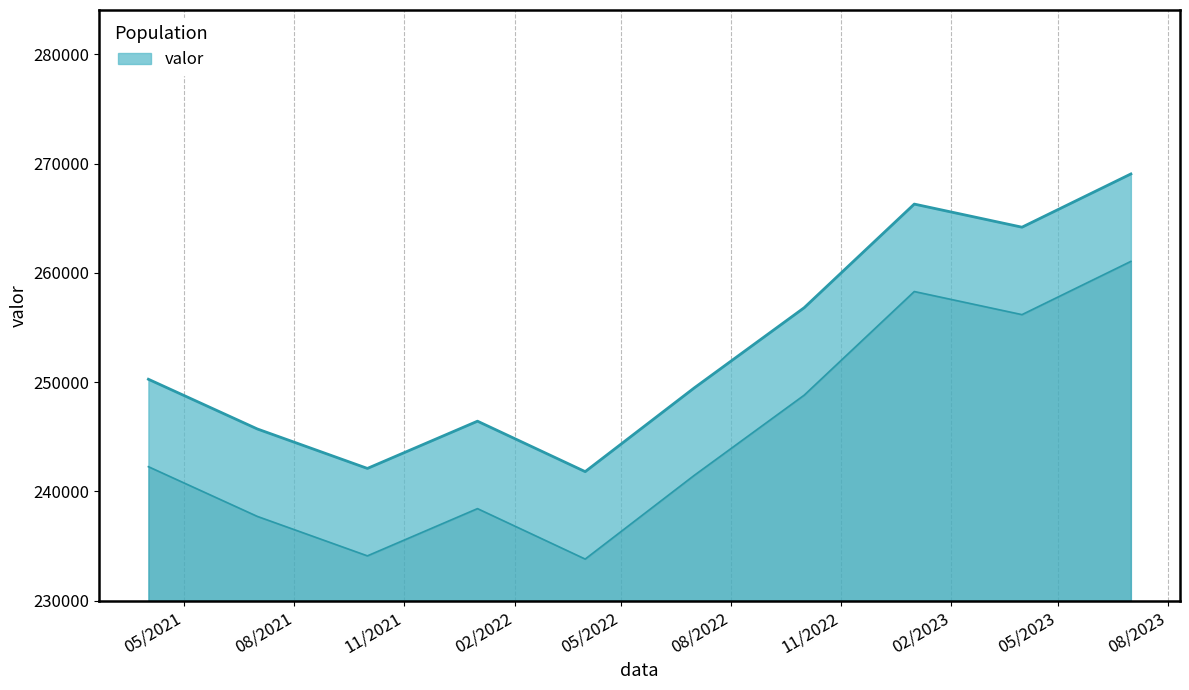

True or false: the data has more than 2 interior local peaks.

False